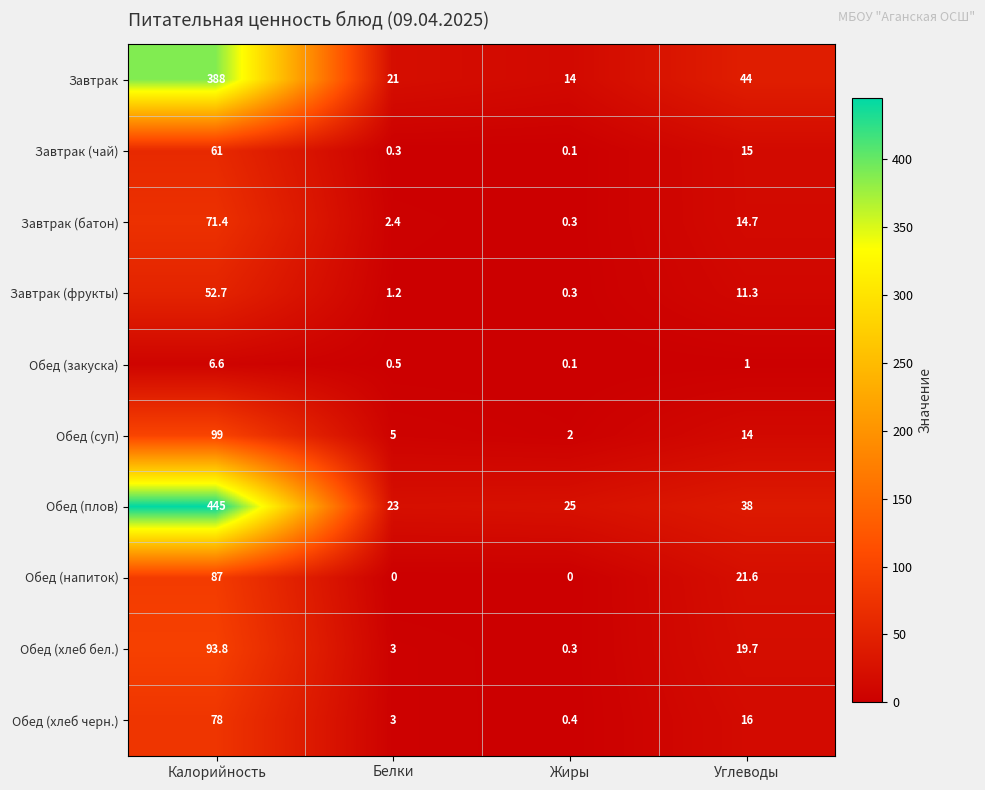

What is the difference between the maximum and second lowest values in the Завтрак (батон) series?

69.0